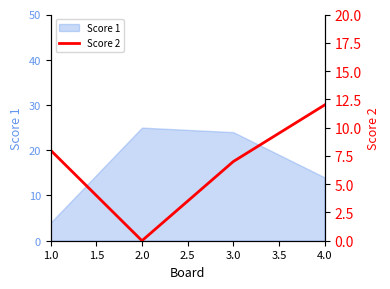

Count the number of categories in the chart.

4